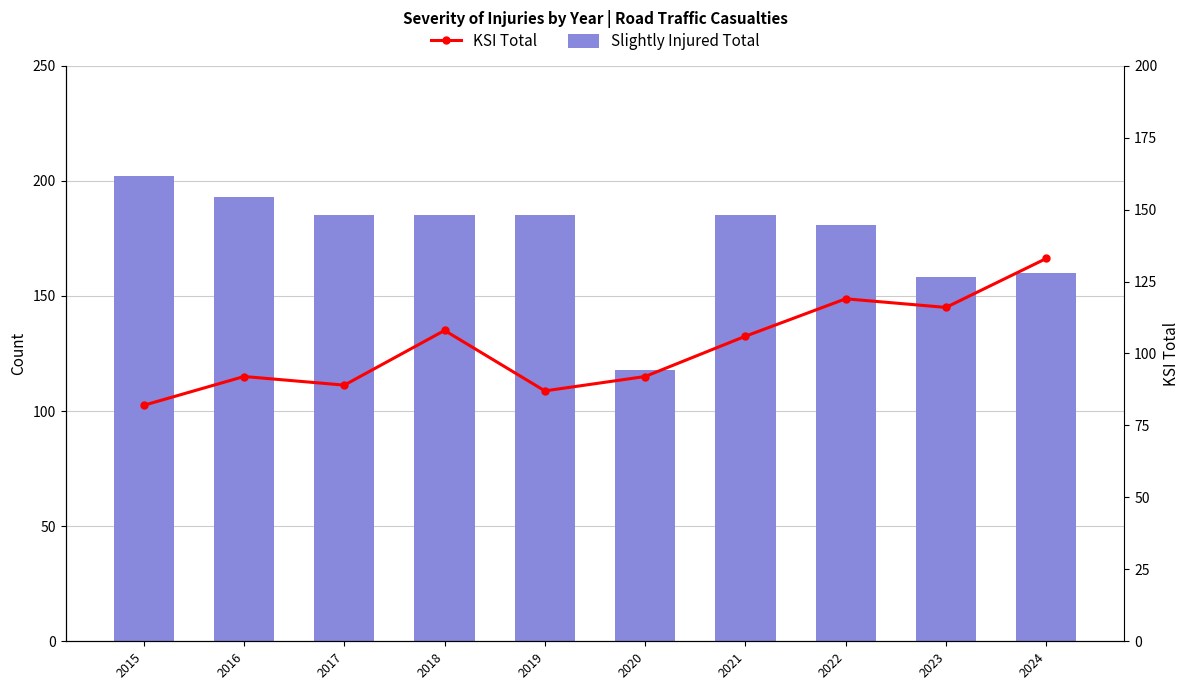

Which series has the largest range (max minus min)?

Slightly Injured Total